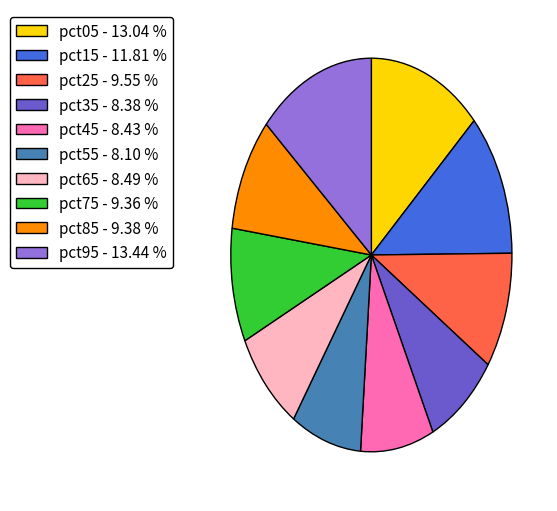

Is the sum of pct35 - 8.38 % and pct65 - 8.49 % greater than half?

No